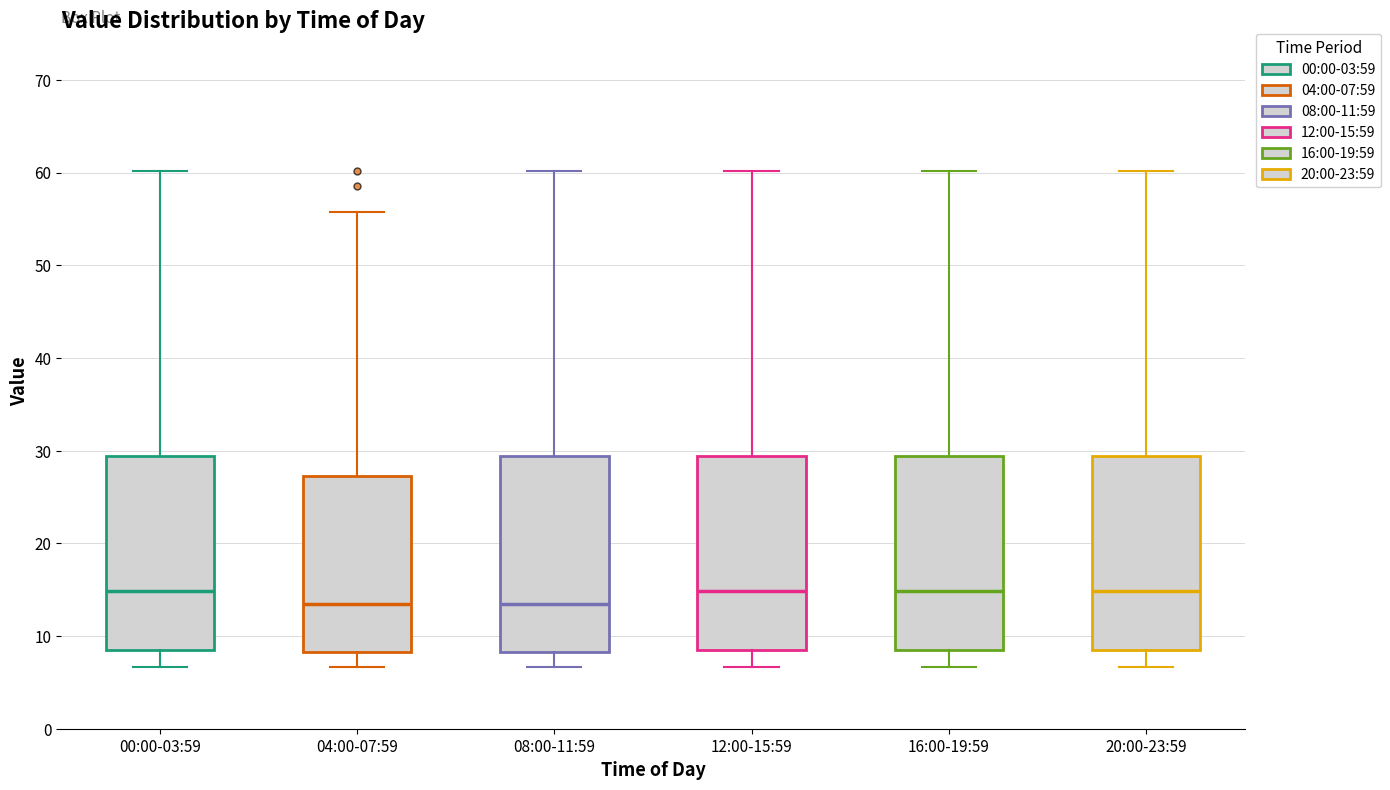

Where is the upper edge of the box for 08:00-11:59 on the y-axis? The values are not printed on the chart, so give them approximately, as read against the axis.

29